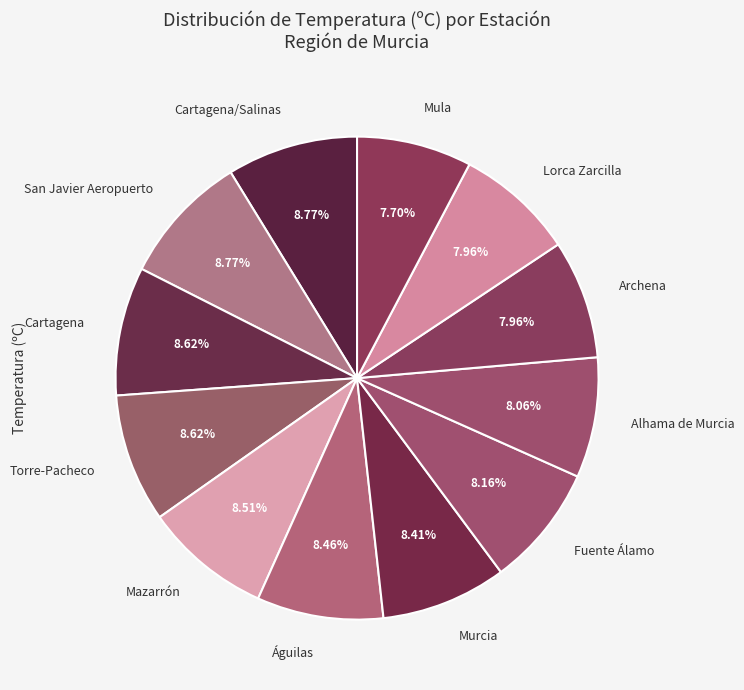

What is the ratio of the value at Mazarrón to the value at Cartagena?

1.0